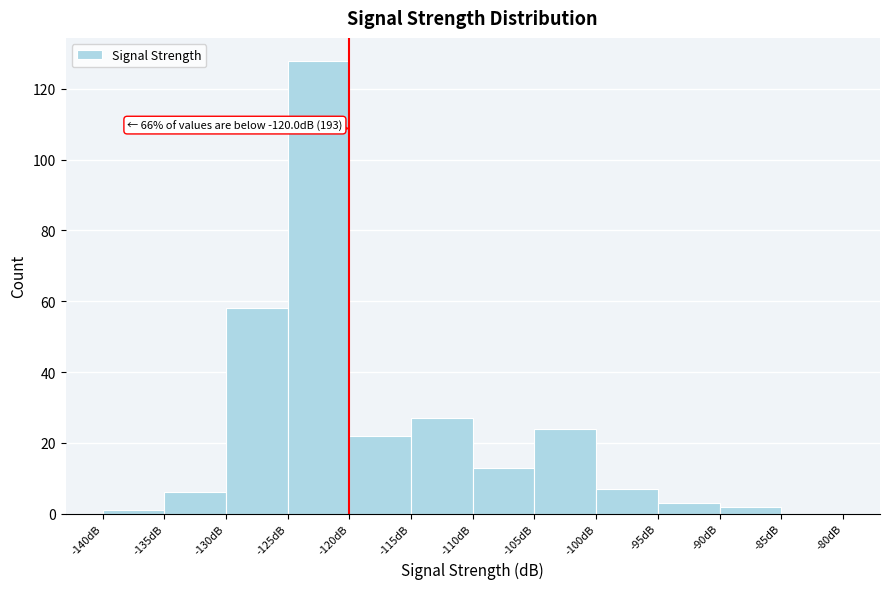

Over which range of the x-axis is the bar tallest?

-125 to -120